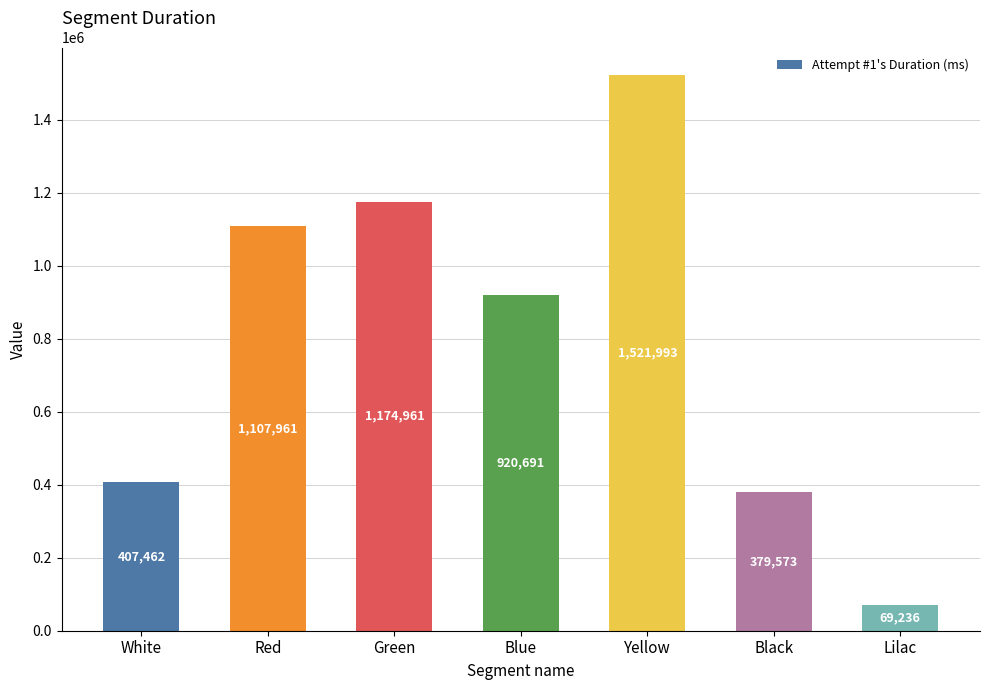

The chart shows a value of 69236 at Lilac. True or false?

True